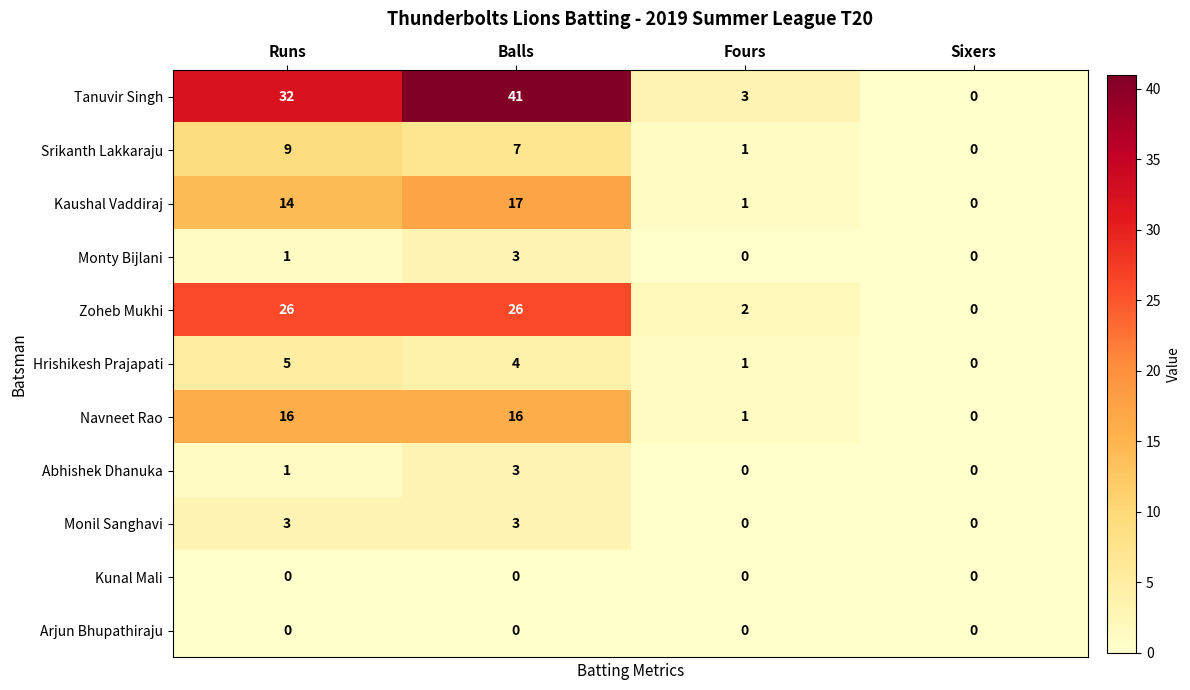

What is the difference between the second highest and minimum values in the Monil Sanghavi series?

3